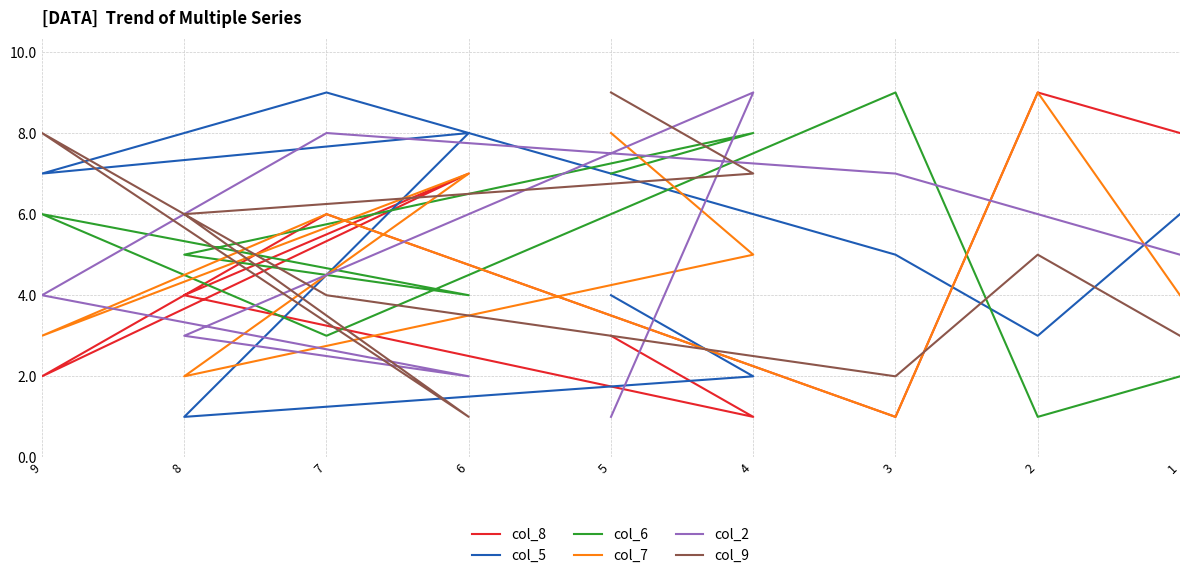

How many series are shown in this chart?

6